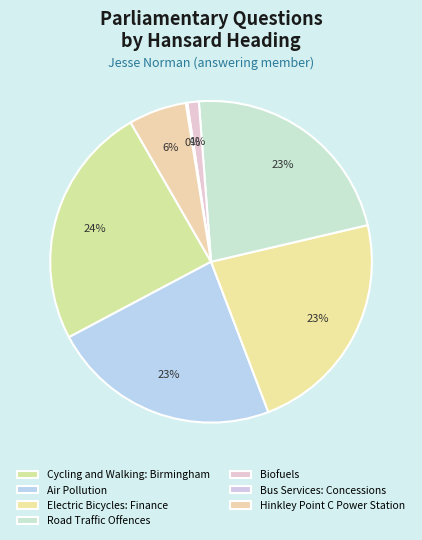

True or false: Hinkley Point C Power Station accounts for 6% of the total.

True